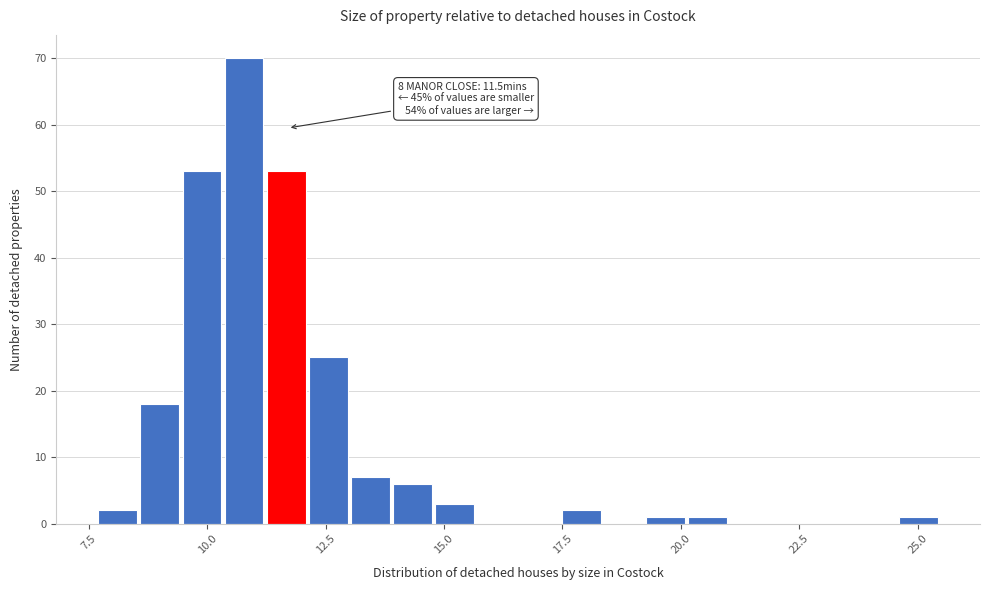

Around what value on the x-axis is the tallest bar? Give the approximate position of its centre, as read against the axis.

11.0